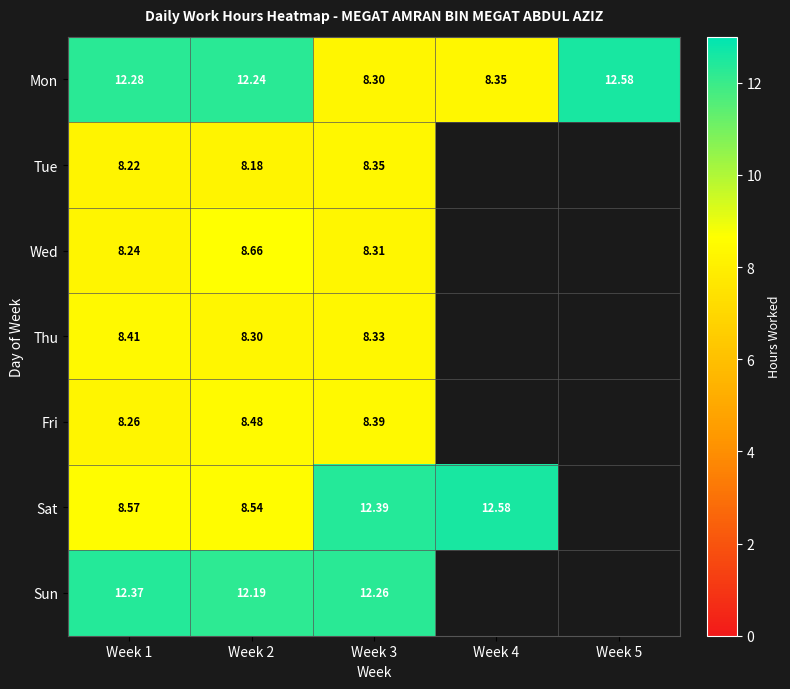

Which has a higher value, Week 5 or Week 4?

Week 5